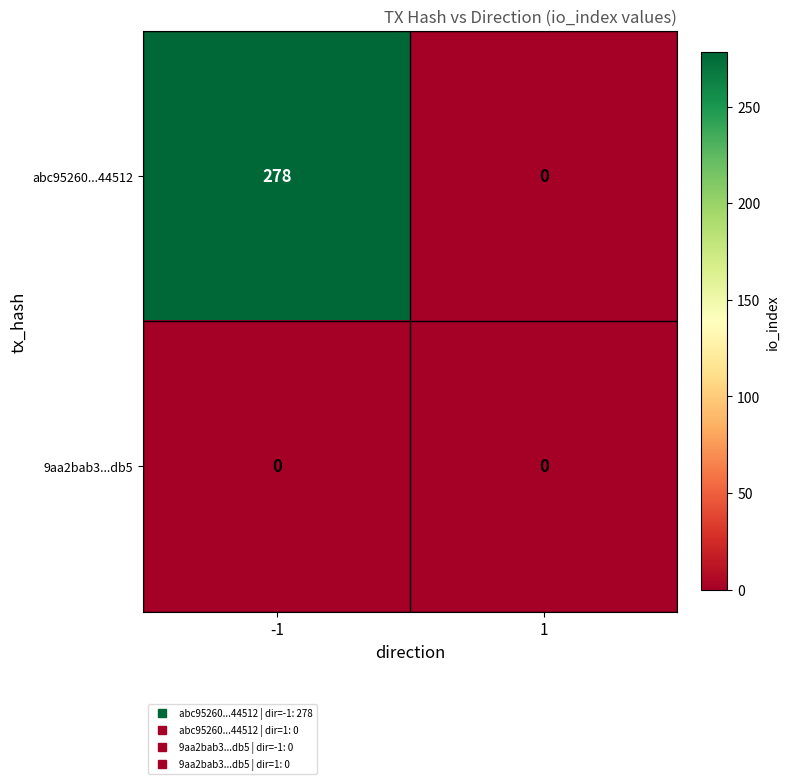

Which series has the widest spread of values?

abc95260...44512